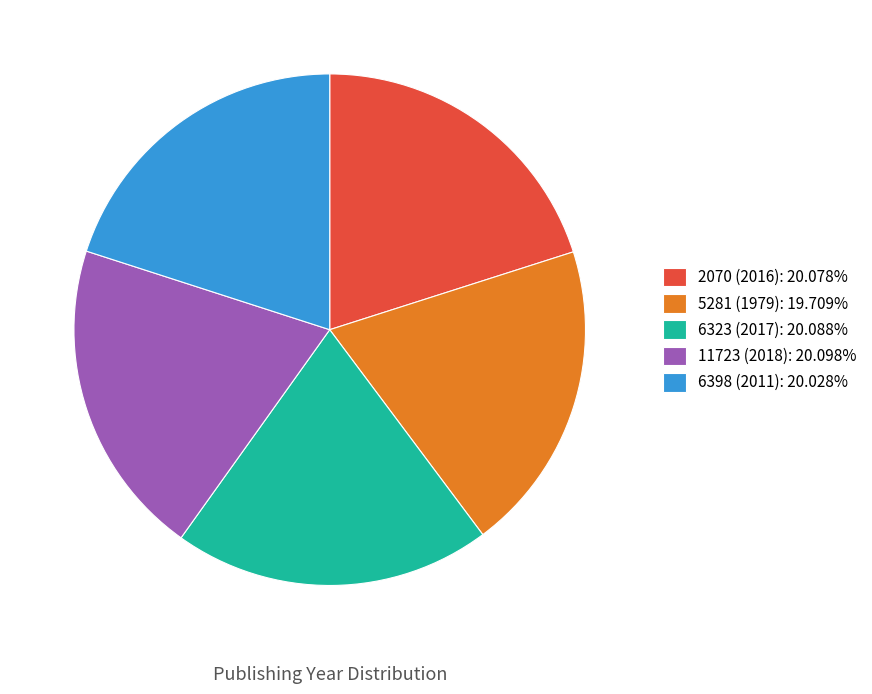

What is the ratio of the value at 6398 (2011): 20.028% to the value at 11723 (2018): 20.098%?

1.0